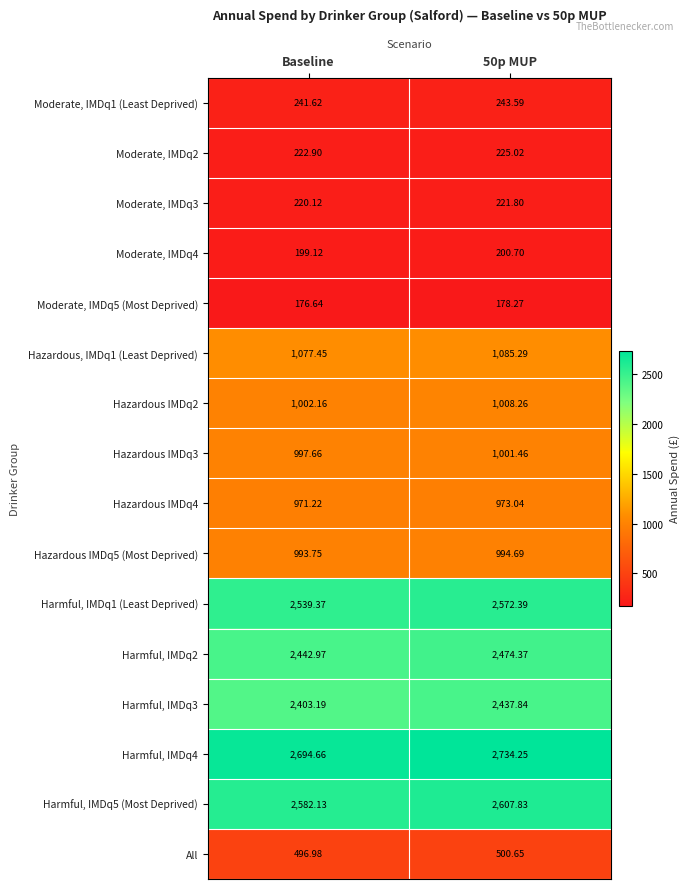

Which category has the lowest value in the Moderate, IMDq2 series?

Baseline